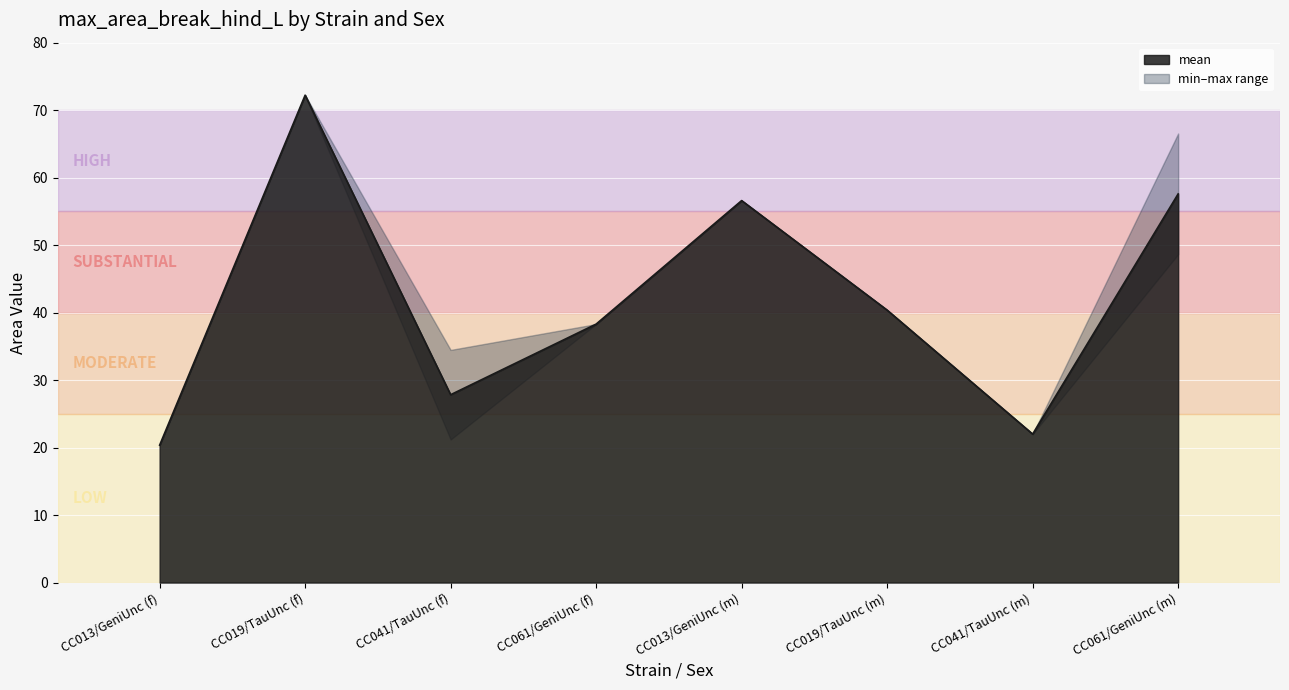

True or false: minval and maxval intersect in this chart.

False